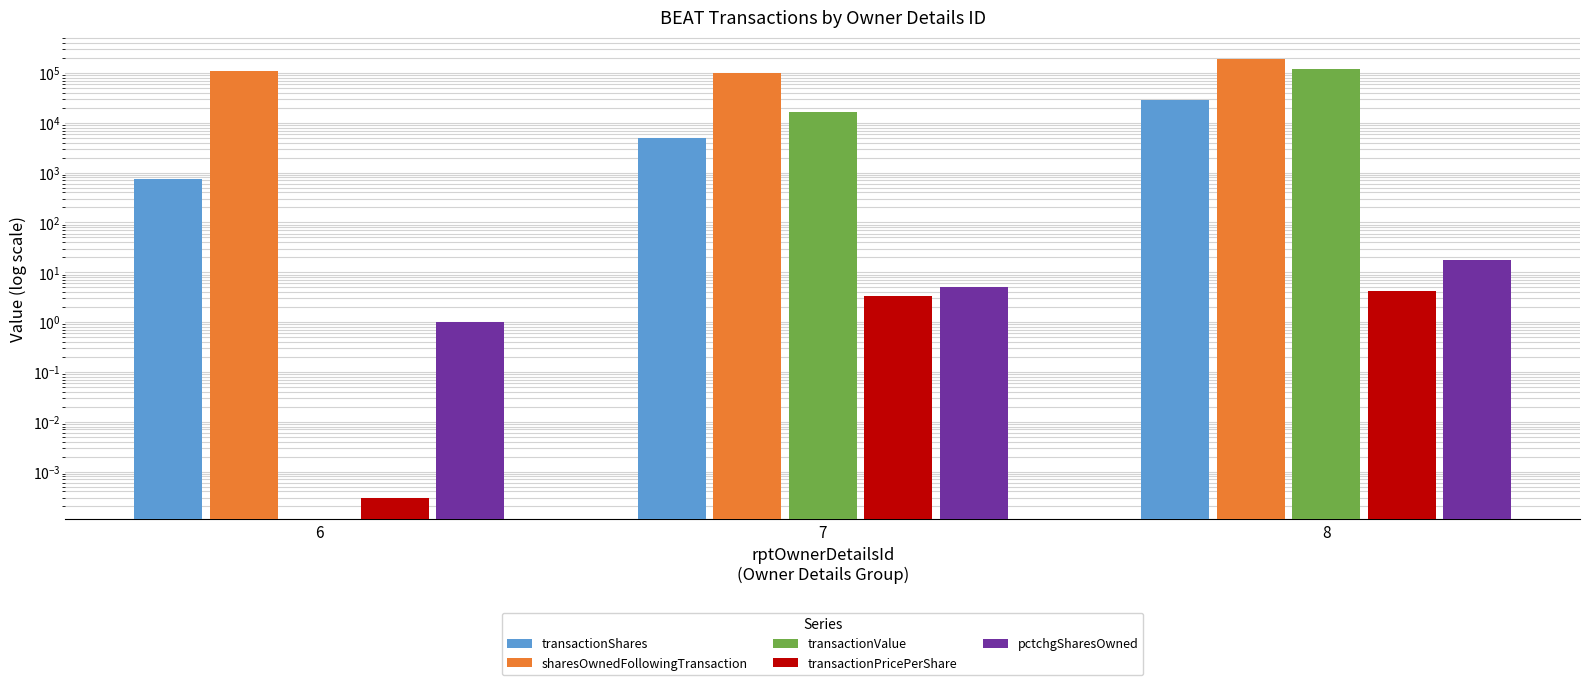

Is it true that transactionValue equals 122627.0 at 8?

True